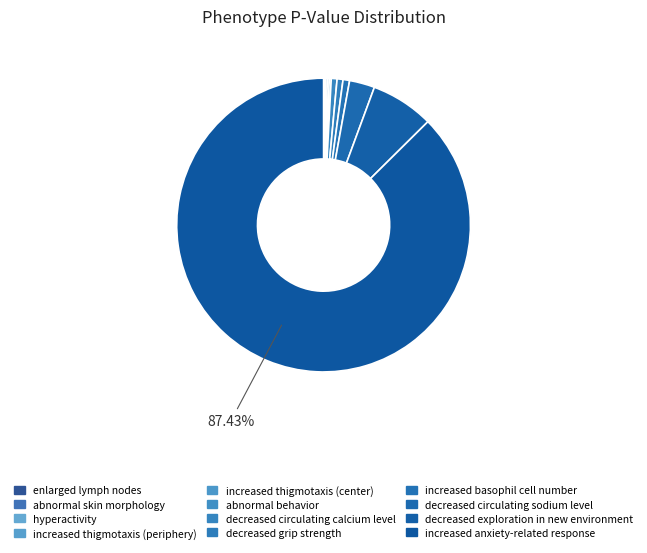

Does decreased circulating sodium level account for over 50% of the chart?

No